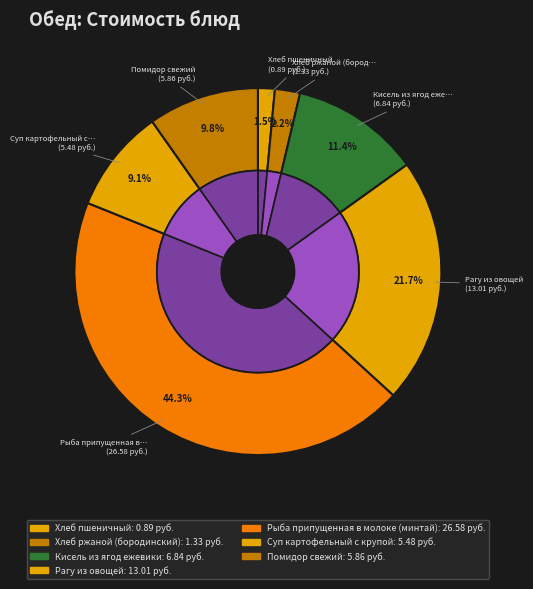

Combined, what portion of the pie is Рыба припущенная в молоке (минтай) and Рагу из овощей?

66.0%